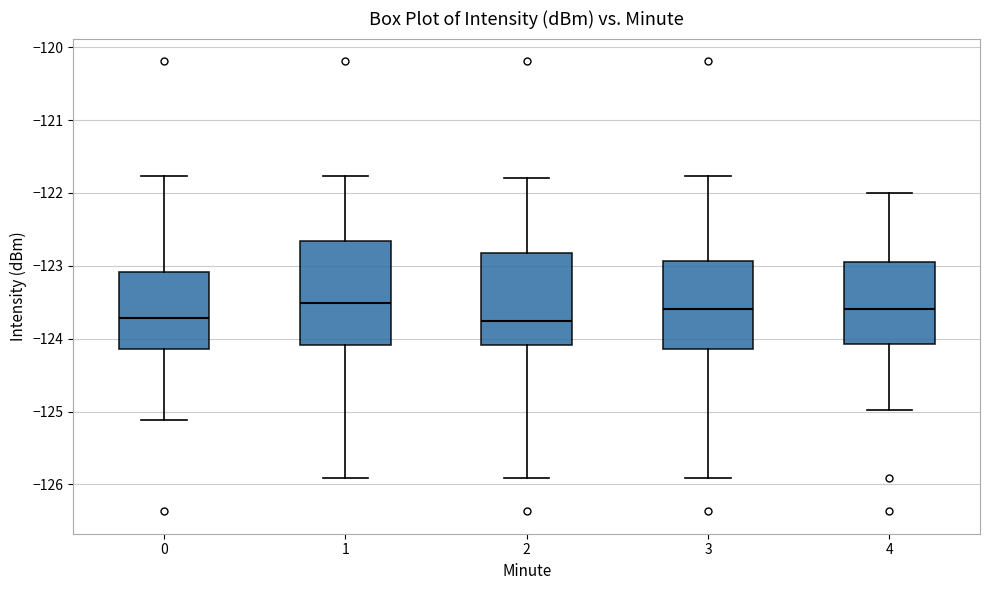

Where does the upper whisker of the box at x = 2 end on the y-axis? The values are not printed on the chart, so give them approximately, as read against the axis.

-121.8